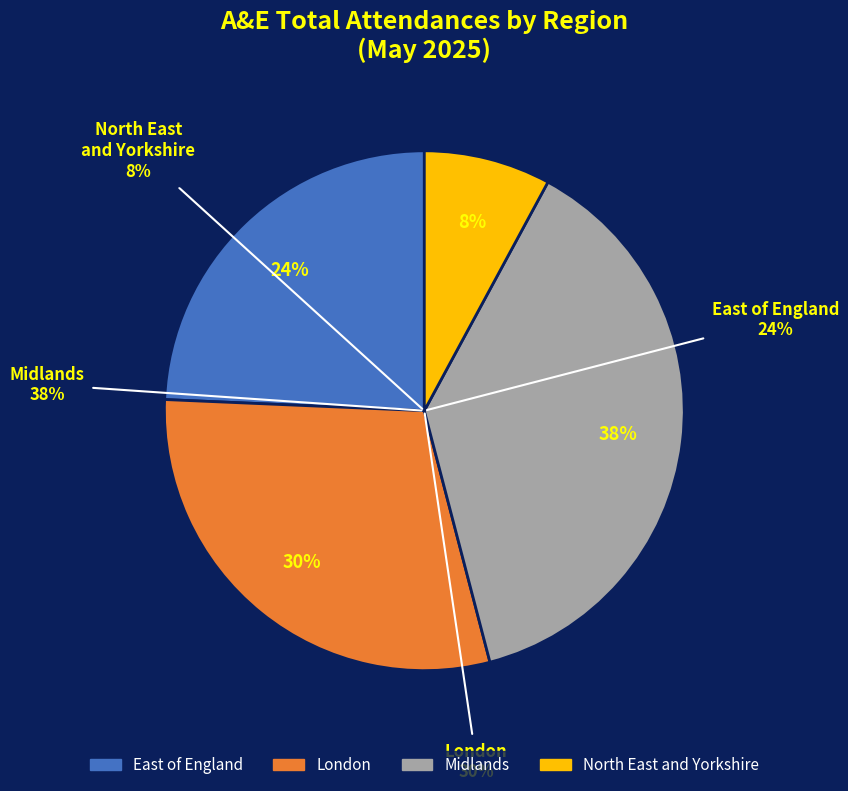

Is it true that North East and Yorkshire is 21% of the pie?

False